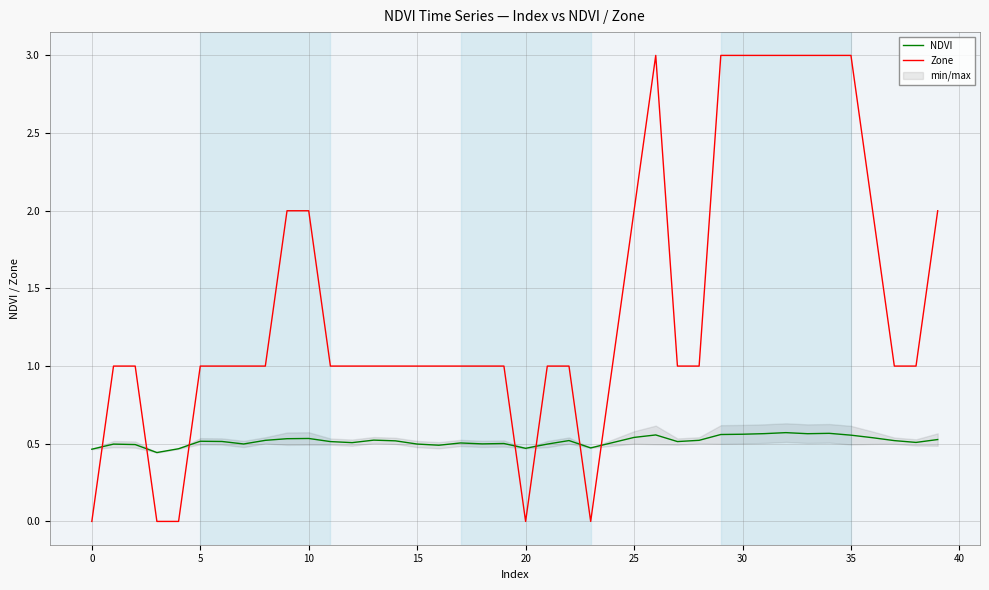

Does the chart display data point markers on the line(s)?

No